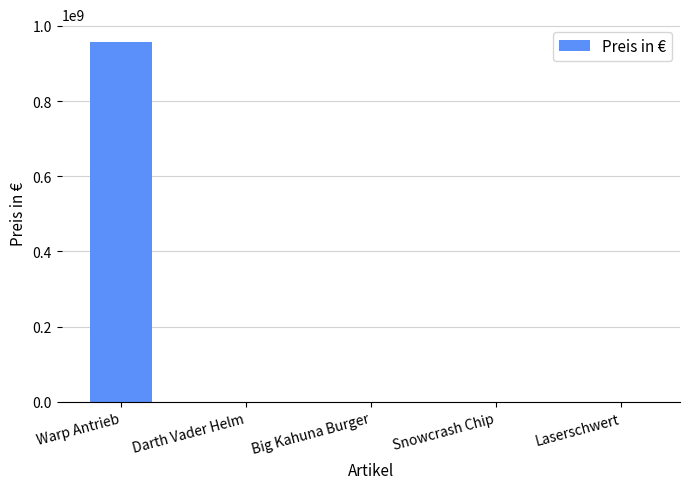

What is the average value?

191327120.3